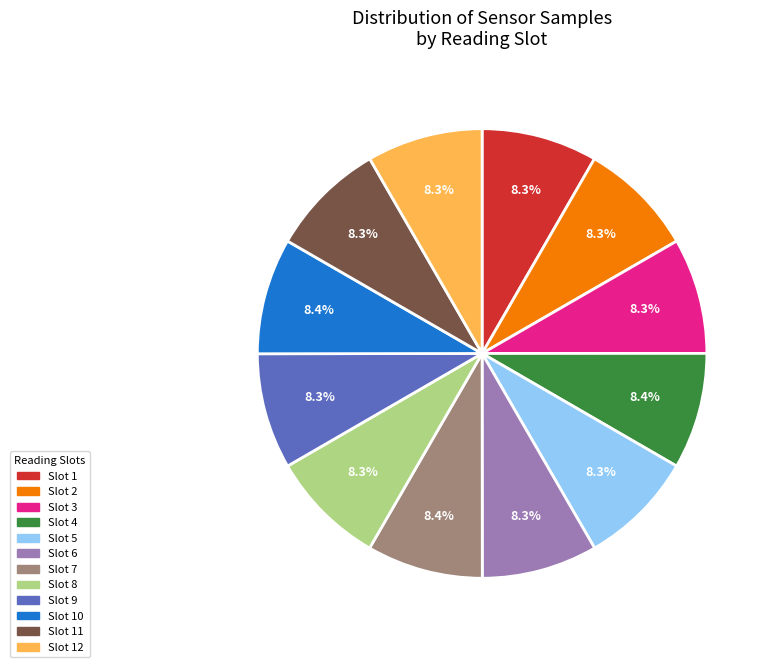

Is there any slice that represents more than half of the pie?

No